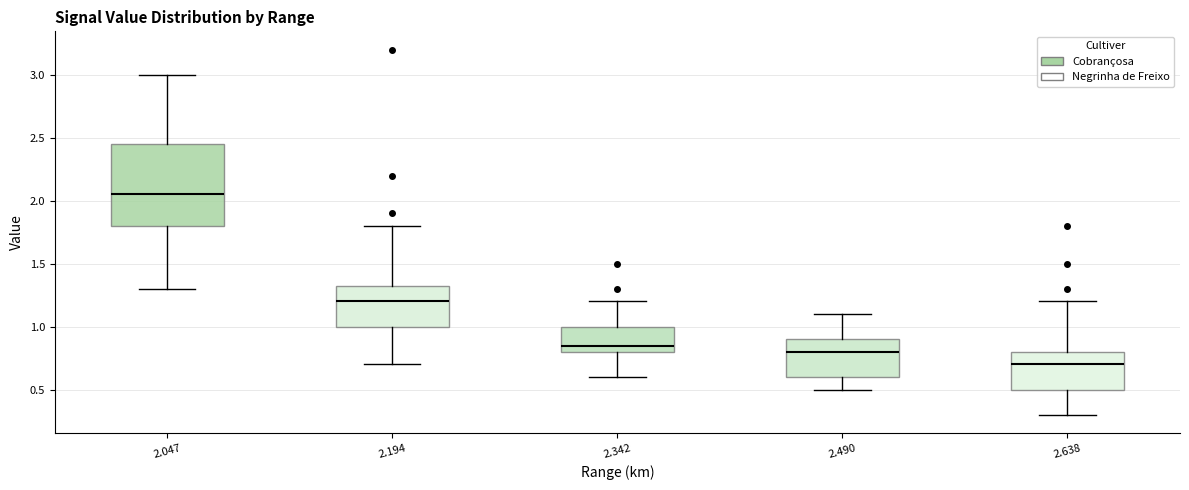

Which box's median line is the lowest?

2.638